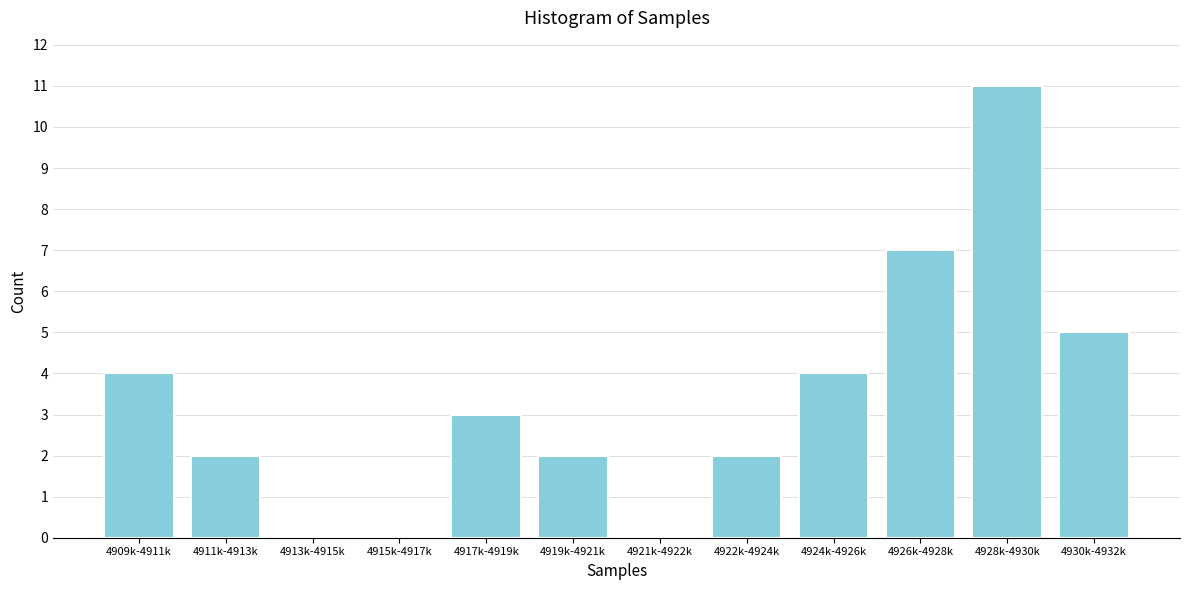

Reading right to left, extract all data points from this chart.

4930k-4932k=5	4928k-4930k=11	4926k-4928k=7	4924k-4926k=4	4922k-4924k=2	4921k-4922k=0	4919k-4921k=2	4917k-4919k=3	4915k-4917k=0	4913k-4915k=0	4911k-4913k=2	4909k-4911k=4